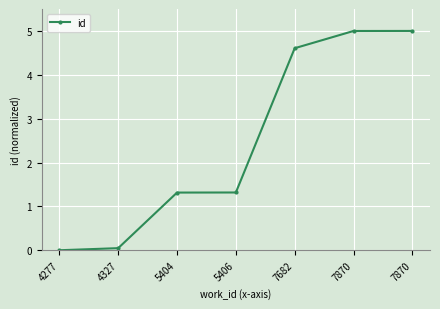

At which label is the value closest to 2?

5406